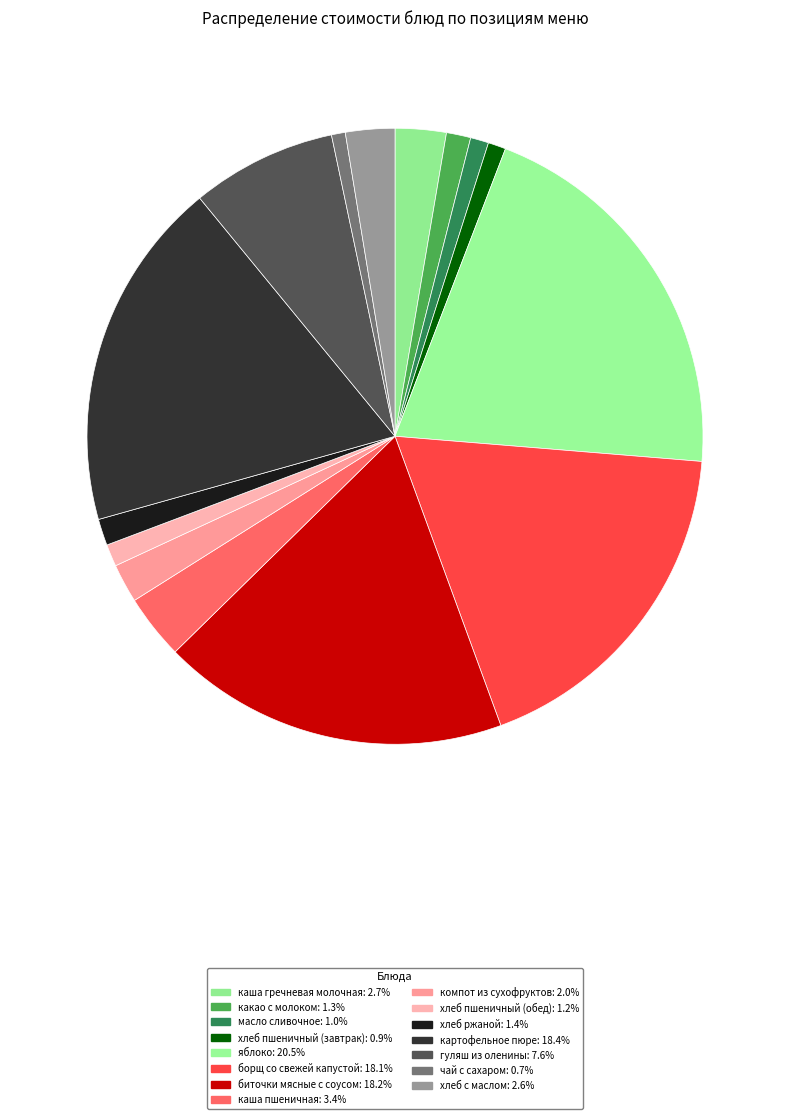

To the nearest percent, what percentage of the pie is каша пшеничная?

3%